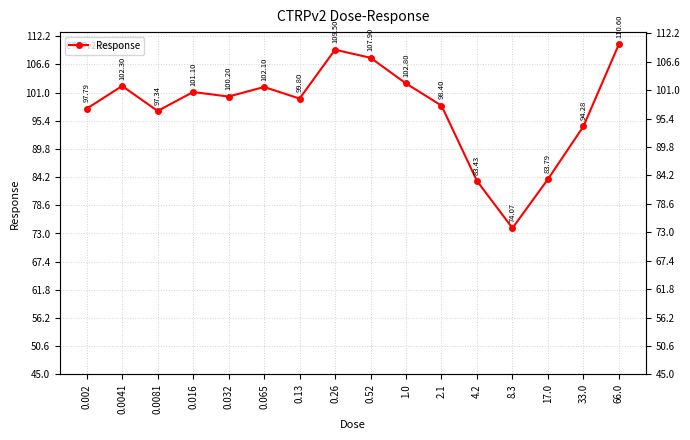

What is the difference between the maximum and minimum values?

36.5